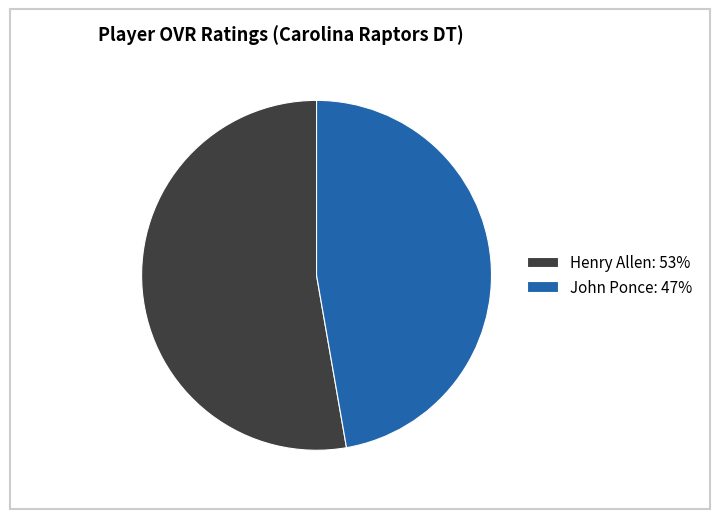

Which category has the smallest portion of the pie?

John Ponce